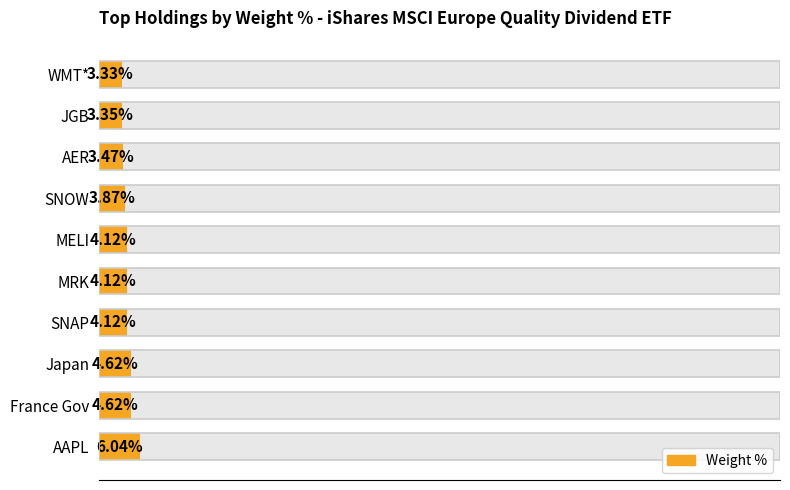

What is the approximate value at AER?

3.5